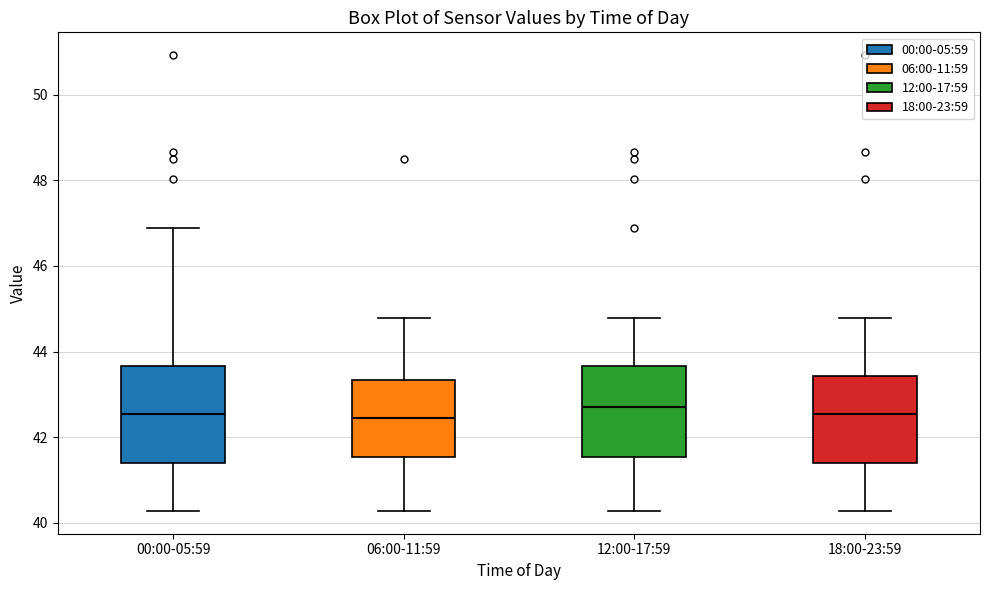

Reading left to right, read every box against the y-axis: the position of its median line, the range the box covers, and the ends of its whiskers. The values are not printed on the chart, so give them approximately, as read against the axis.

00:00-05:59: median 42.6, box 41.4 to 43.6, whiskers 40.2 to 46.8
06:00-11:59: median 42.4, box 41.6 to 43.4, whiskers 40.2 to 44.8
12:00-17:59: median 42.8, box 41.6 to 43.6, whiskers 40.2 to 44.8
18:00-23:59: median 42.6, box 41.4 to 43.4, whiskers 40.2 to 44.8